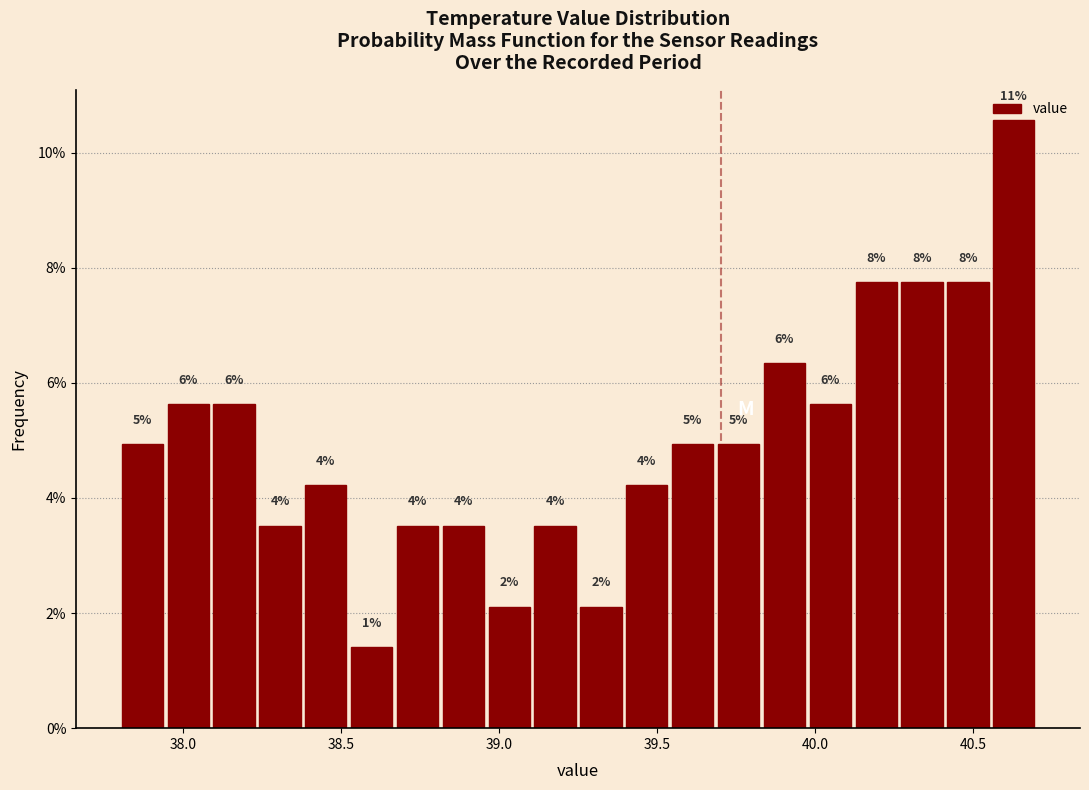

Read against the x-axis, roughly where is the centre of the tallest bar?

40.65